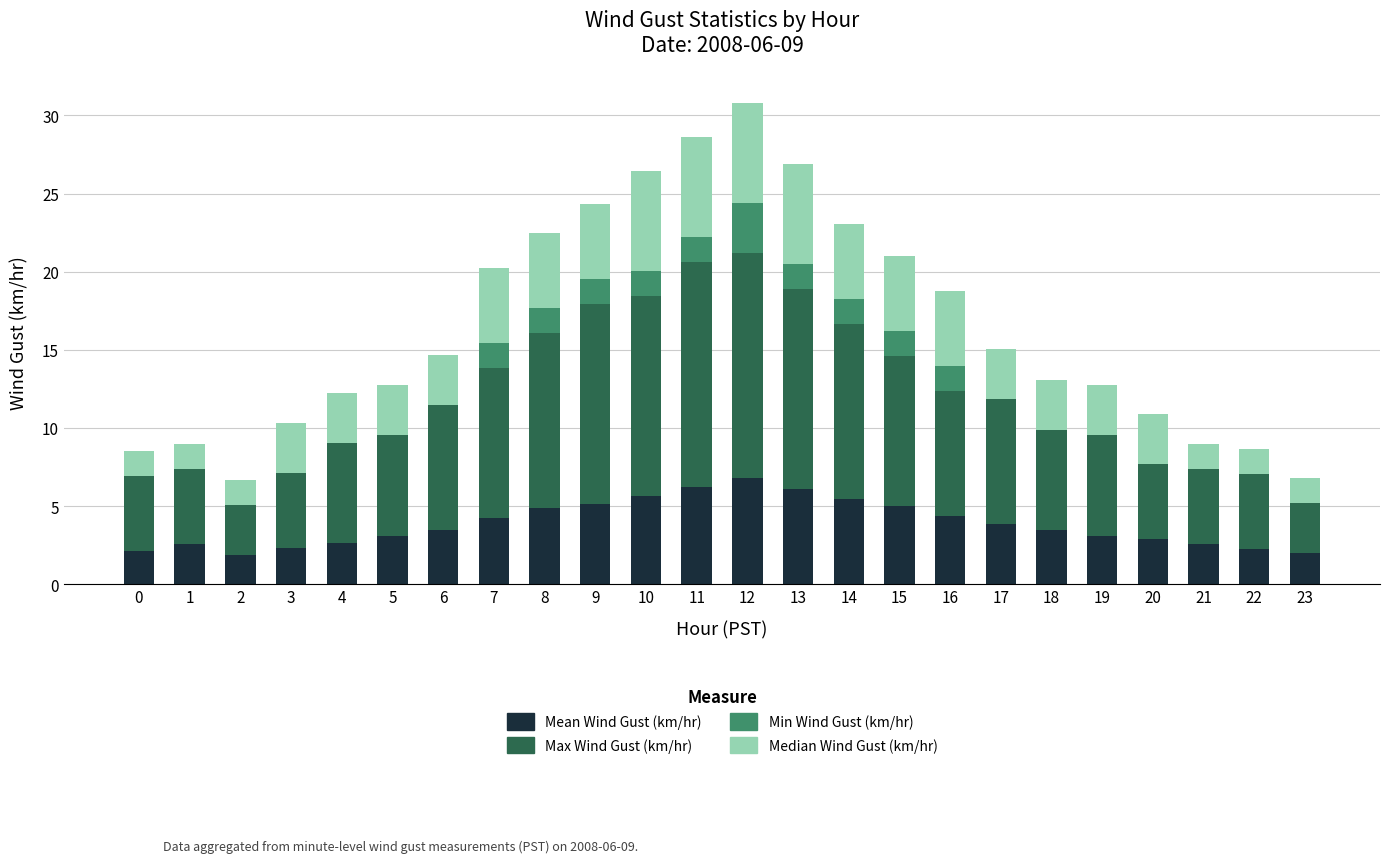

What is the total value across all series at 13?

26.9